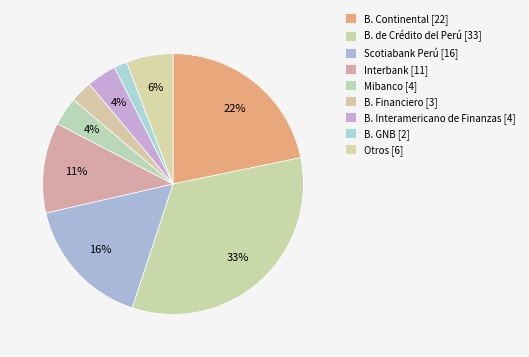

Does any single category account for the majority?

No